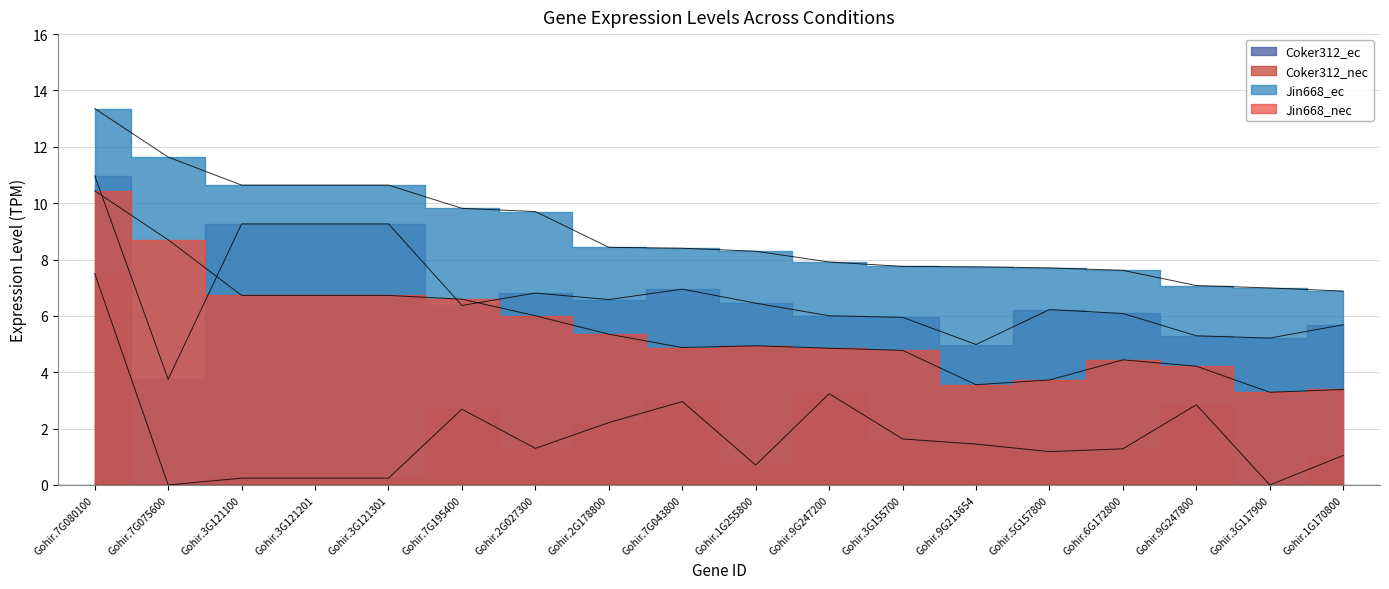

What position from the left is Gohir.3G121201?

4